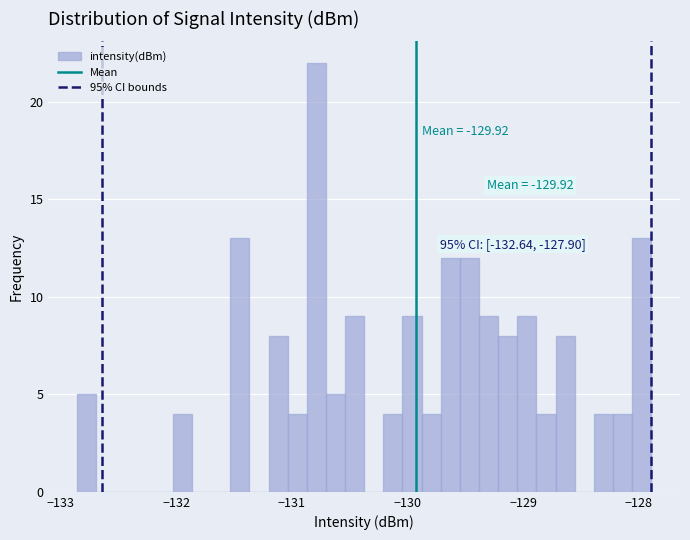

Read against the x-axis, roughly where is the centre of the tallest bar?

-130.8